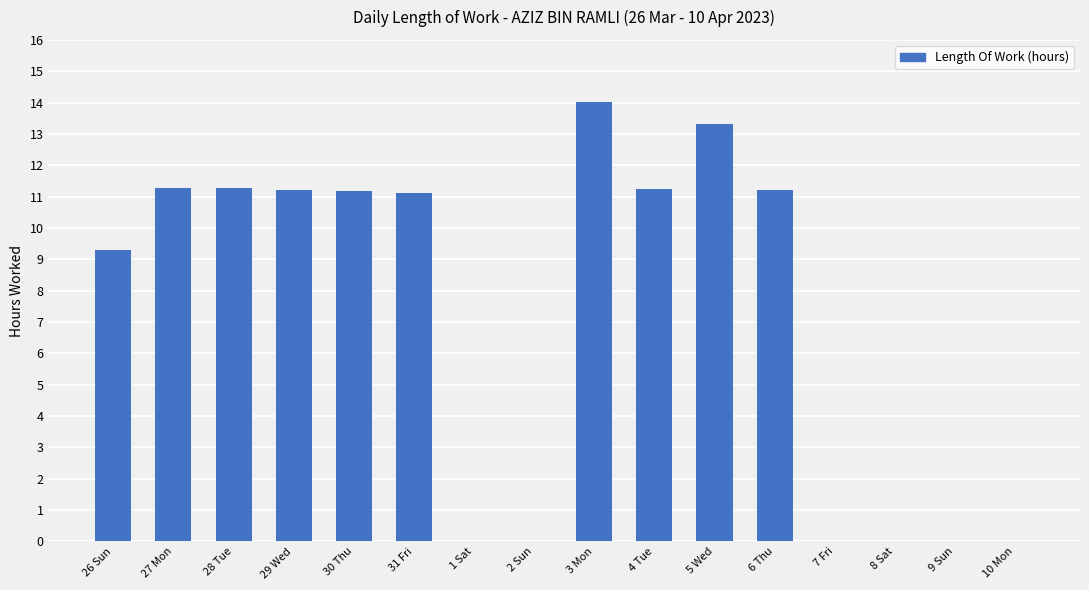

How many distinct data groups are displayed?

1